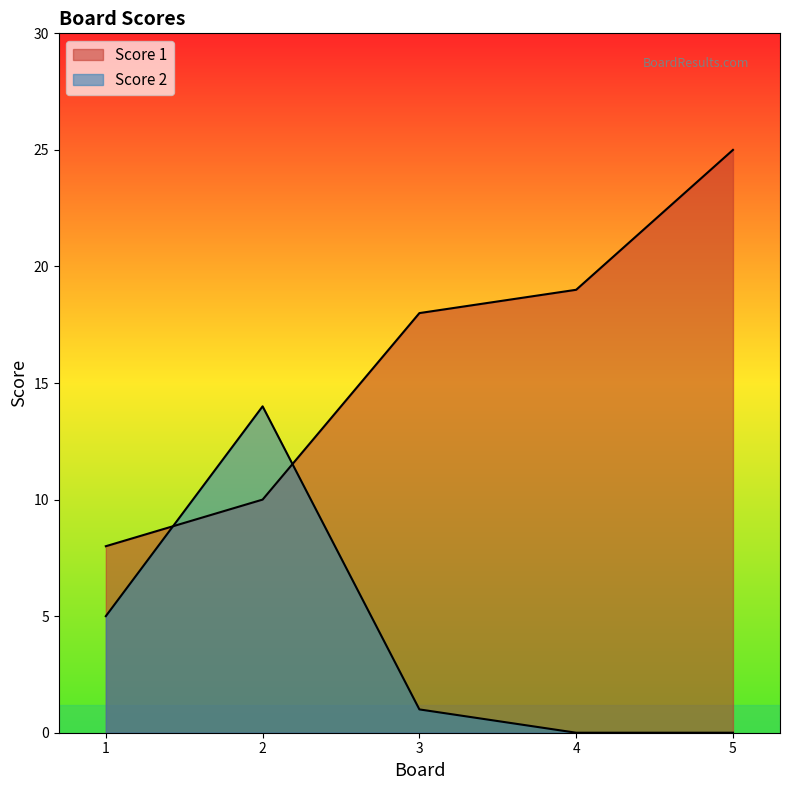

Reading left to right, list all the values displayed in this chart.

Score 1: 1=8	2=10	3=18	4=19	5=25
Score 2: 1=5	2=14	3=1	4=0	5=0